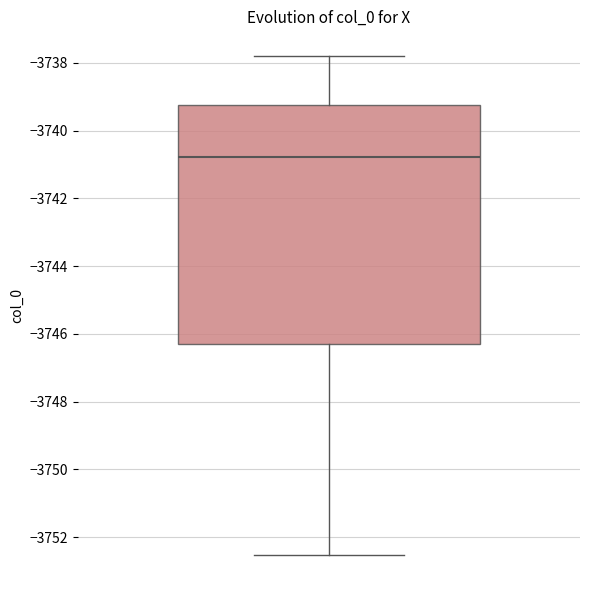

Transcribe this box plot: give where the median line is, the range the box spans, and where the two whiskers end, as read against the y-axis. The values are not printed on the chart, so give them approximately, as read against the axis.

median -3740.8, box -3746.2 to -3739.2, whiskers -3752.6 to -3737.8